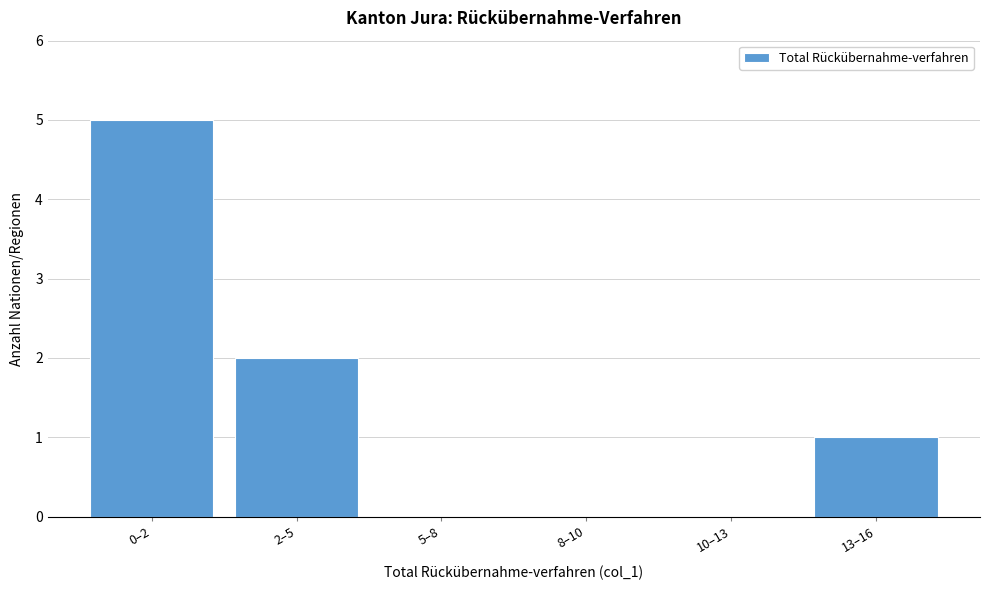

Reading left to right, list all the values displayed in this chart.

0–2=5	2–5=2	5–8=0	8–10=0	10–13=0	13–16=1